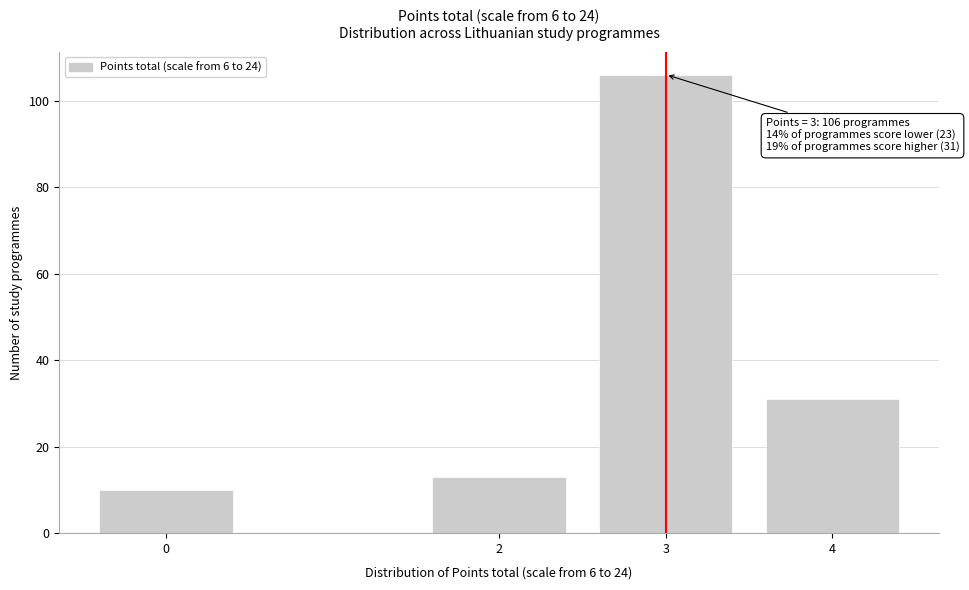

Reading left to right, list all the values displayed in this chart.

10	13	106	31